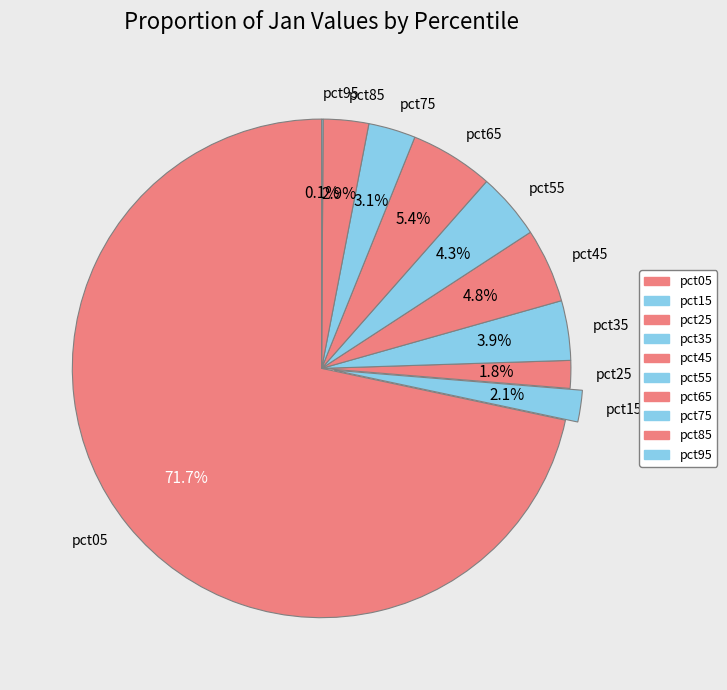

What portion of the pie excludes pct45?

95.2%